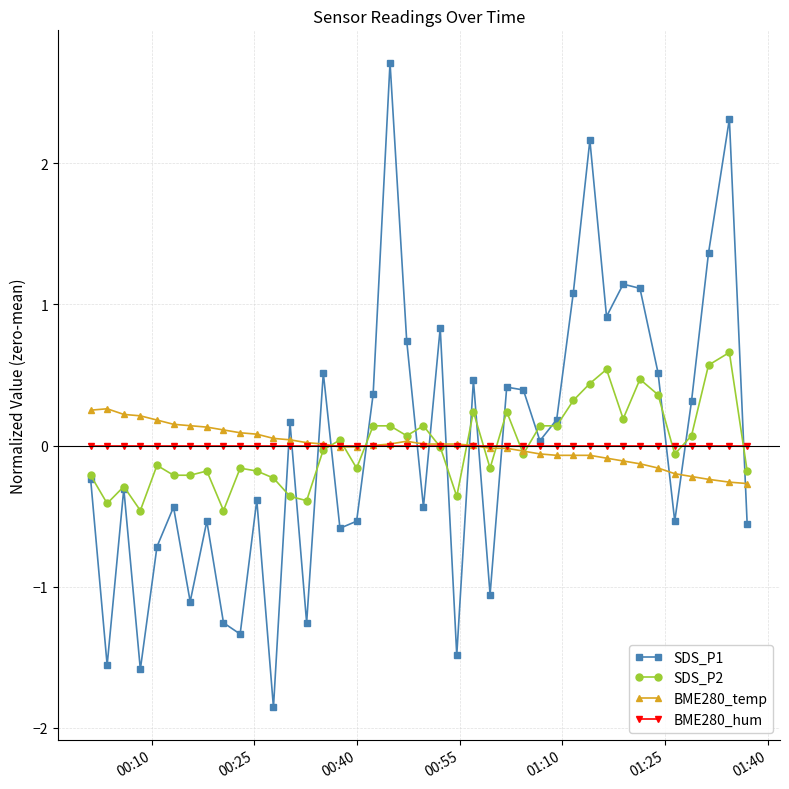

Which series has the largest range (max minus min)?

SDS_P1